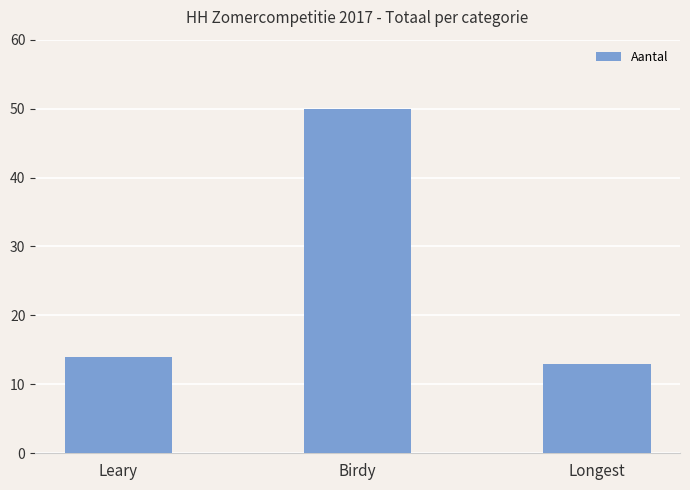

How many data points are less than 14?

1